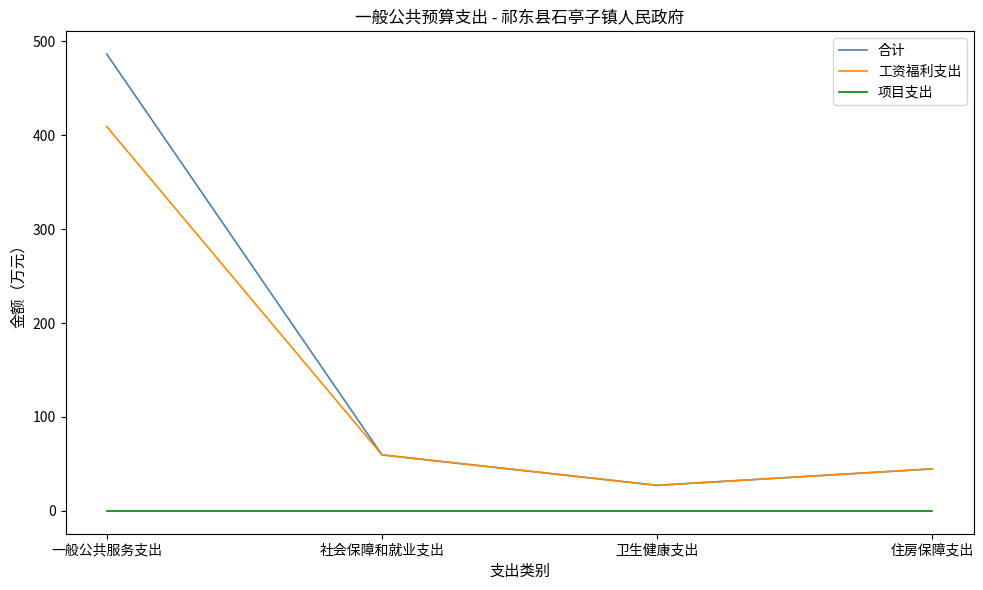

At which label does 合计 first exceed 59?

一般公共服务支出